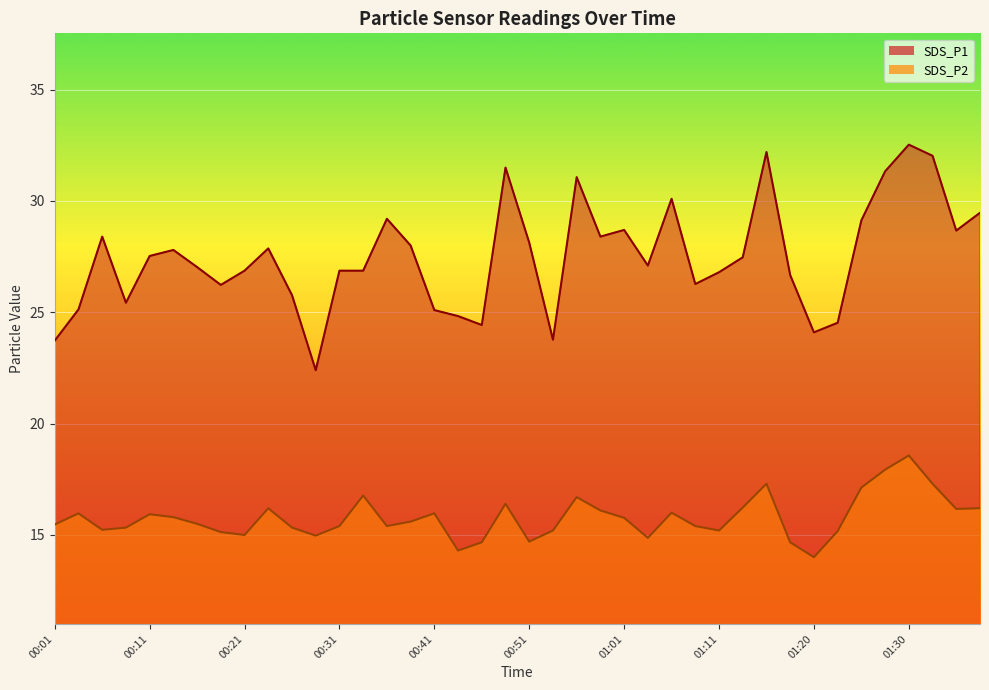

Reading left to right, what are all the values shown in this chart?

SDS_P1: 23.7	25.1	28.4	25.4	27.5	27.8	27.0	26.2	26.9	27.9	25.8	22.4	26.9	26.9	29.2	28.0	25.1	24.8	24.4	31.5	28.1	23.8	31.1	28.4	28.7	27.1	30.1	26.3	26.8	27.5	32.2	26.7	24.1	24.5	29.1	31.3	32.5	32.0	28.7	29.5
SDS_P2: 15.5	16.0	15.2	15.3	15.9	15.8	15.5	15.1	15.0	16.2	15.3	15.0	15.4	16.8	15.4	15.6	16.0	14.3	14.7	16.4	14.7	15.2	16.7	16.1	15.8	14.9	16.0	15.4	15.2	16.2	17.3	14.7	14.0	15.2	17.1	17.9	18.6	17.3	16.2	16.2